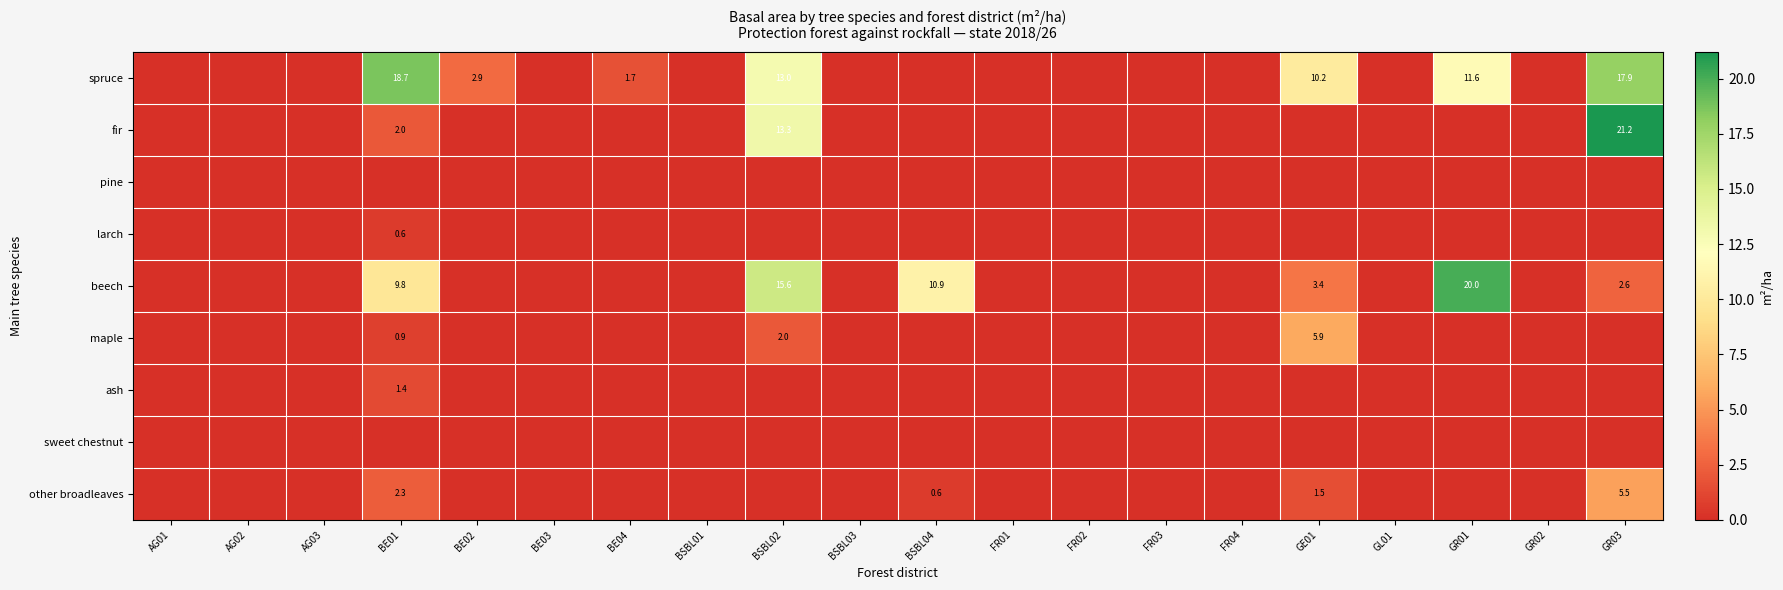

How many distinct data groups are displayed?

9